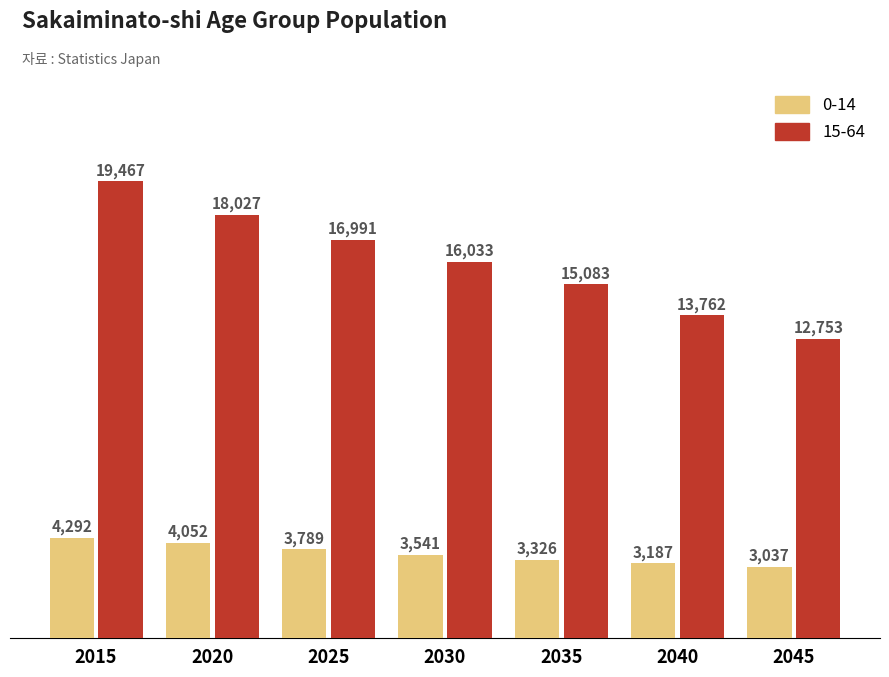

Which category has the lowest value in the 15-64 series?

2045